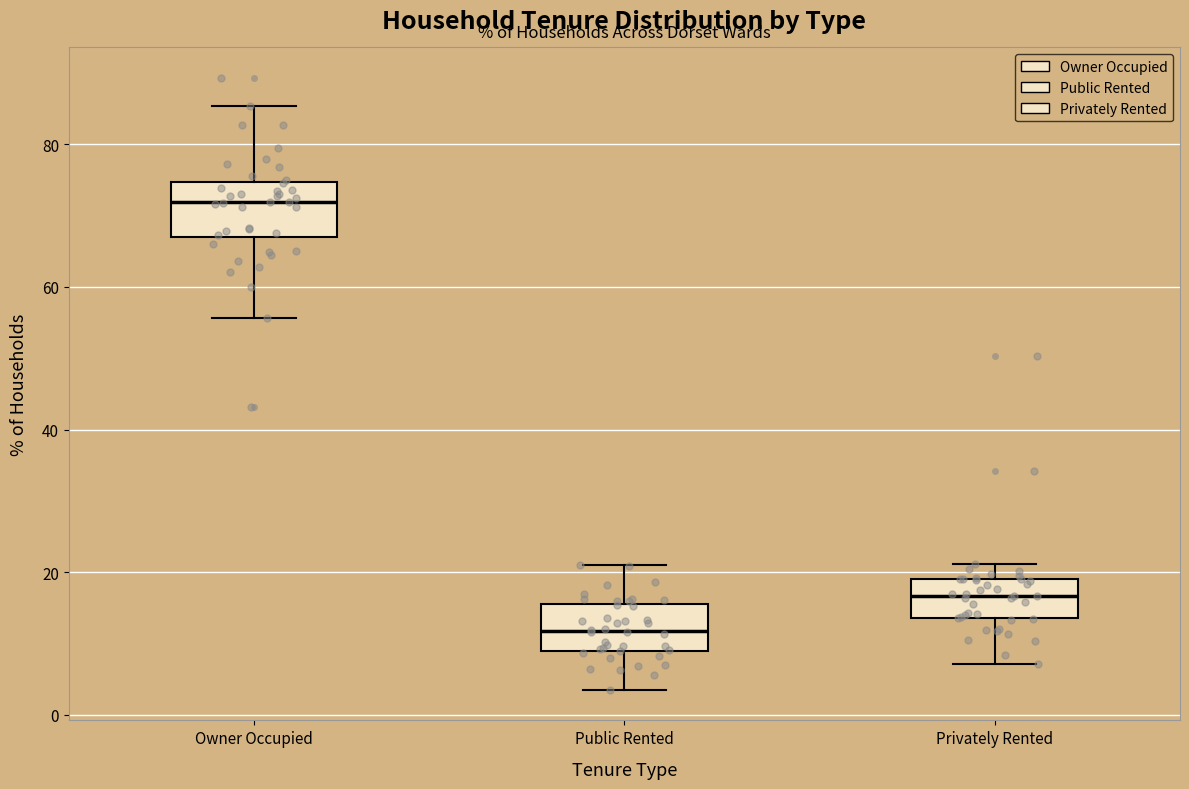

Which box's median line is the lowest?

Public Rented